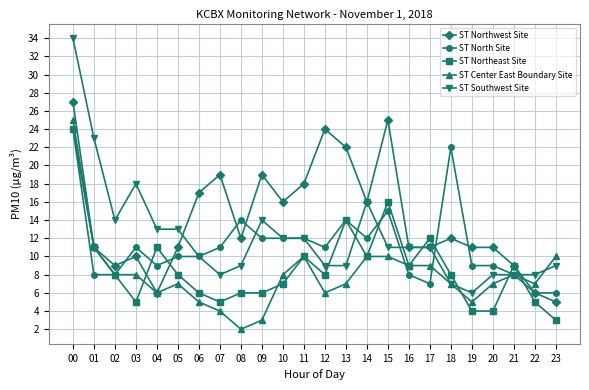

What is the difference between the maximum and minimum values in the ST Center East Boundary Site series?

23